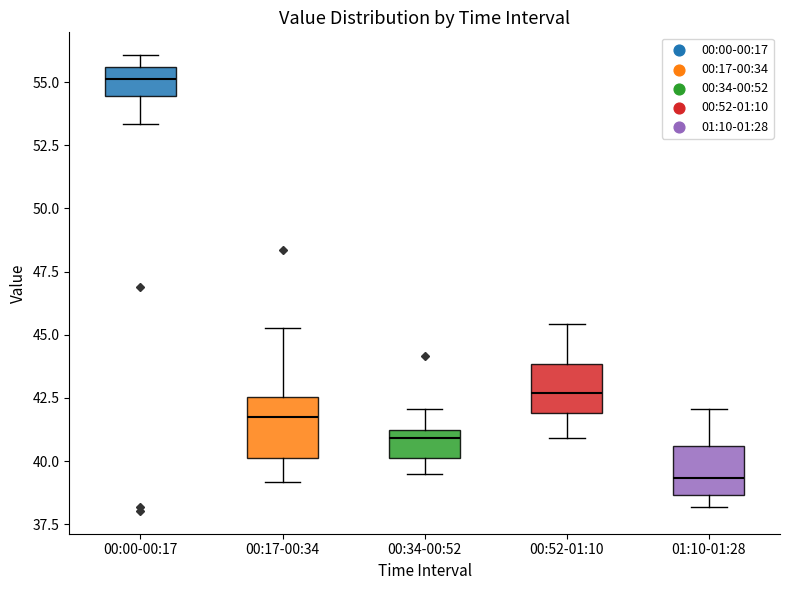

Reading left to right, read every box against the y-axis: the position of its median line, the range the box covers, and the ends of its whiskers. The values are not printed on the chart, so give them approximately, as read against the axis.

00:00-00:17: median 55.0, box 54.5 to 55.5, whiskers 53.5 to 56.0
00:17-00:34: median 41.5, box 40.0 to 42.5, whiskers 39.0 to 45.5
00:34-00:52: median 41.0, box 40.0 to 41.5, whiskers 39.5 to 42.0
00:52-01:10: median 42.5, box 42.0 to 44.0, whiskers 41.0 to 45.5
01:10-01:28: median 39.5, box 38.5 to 40.5, whiskers 38.0 to 42.0